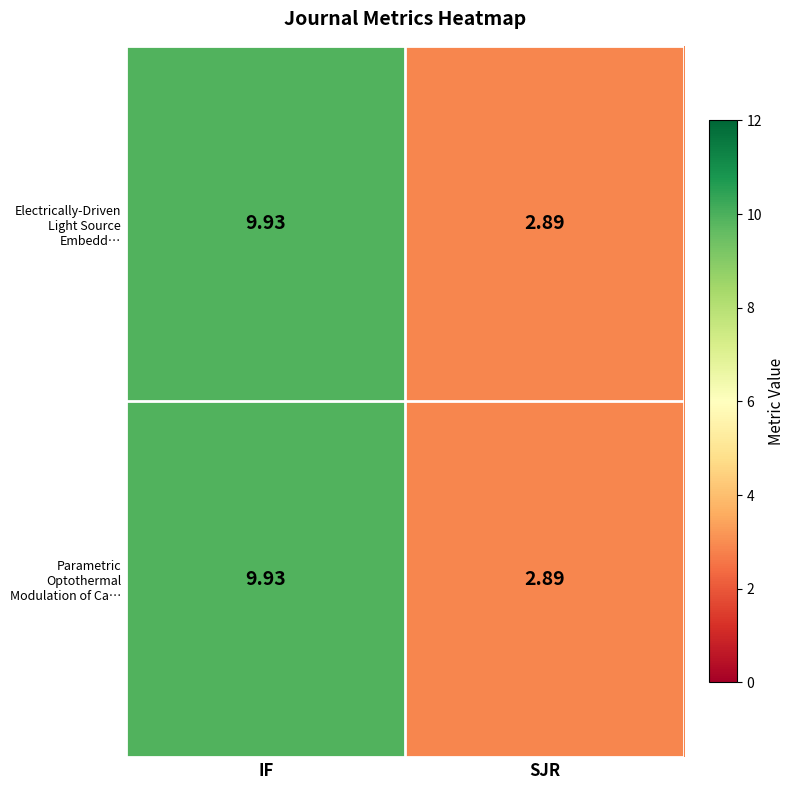

List the labels in order of Electrically-Driven Light Source Embedd… value, smallest first.

SJR, IF